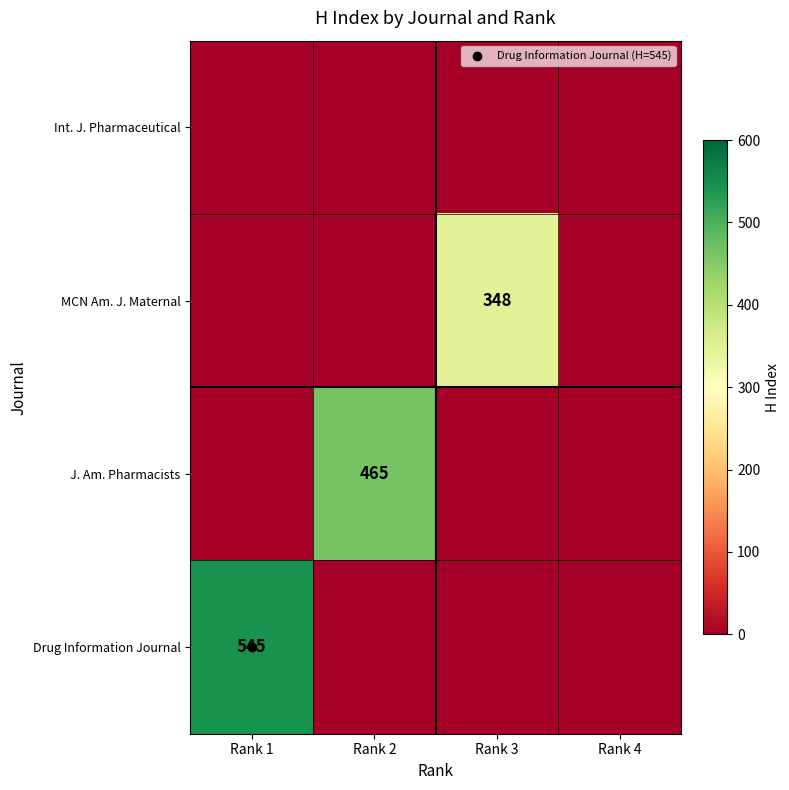

Count the number of data series in this chart.

4